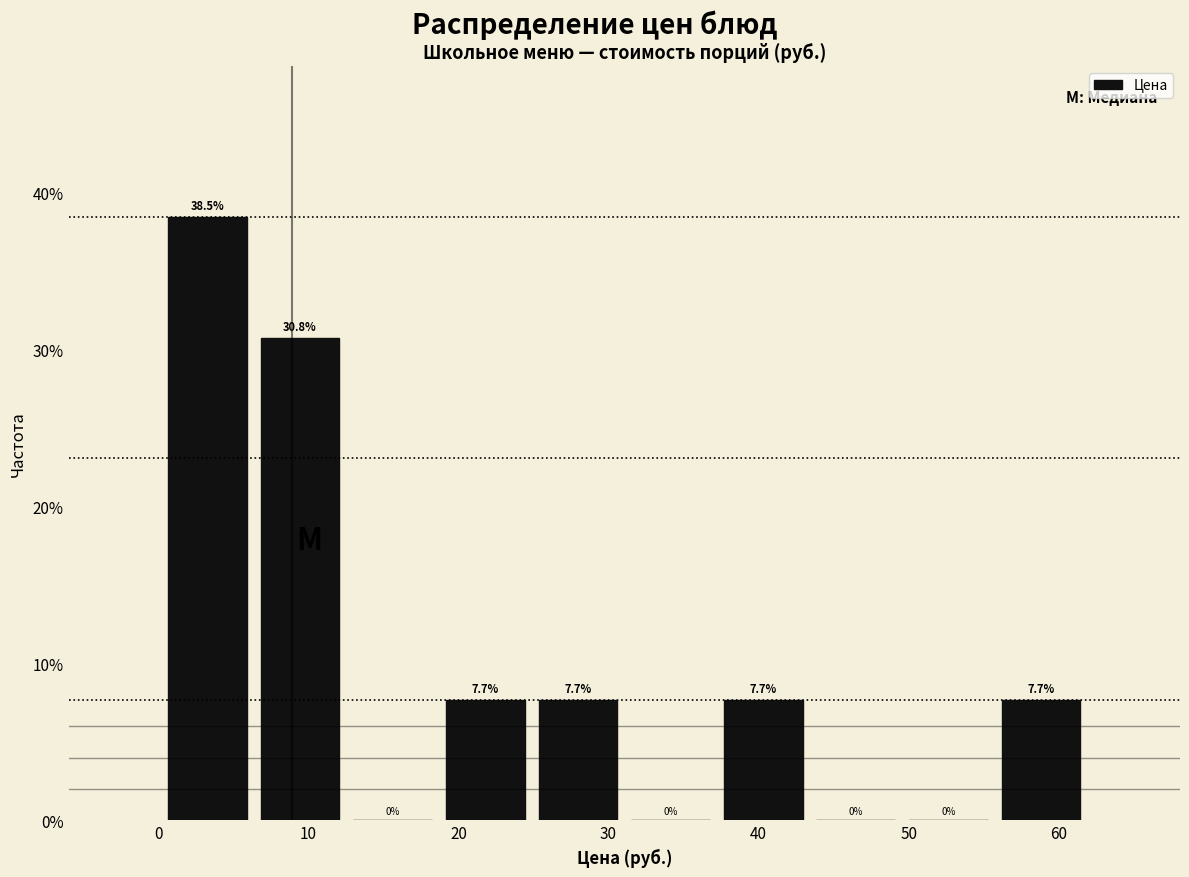

Reading left to right, transcribe this chart: for each bar, give the range it covers on the x-axis and its height. The bar edges are not printed on the chart, so give them approximately, as read against the axis.

0 to 6: 38.5
6 to 13: 30.8
13 to 19: 0.0
19 to 25: 7.7
25 to 31: 7.7
31 to 37: 0.0
37 to 43: 7.7
43 to 50: 0.0
50 to 56: 0.0
56 to 62: 7.7